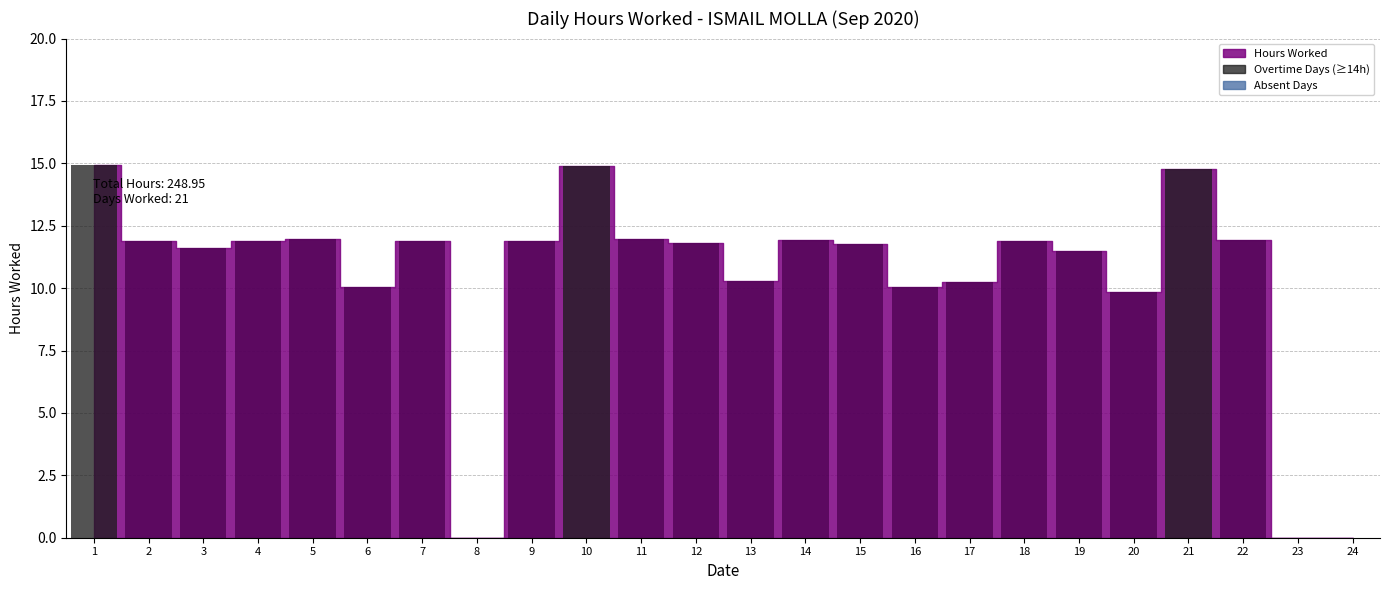

True or false: the data shows 12.0 at 11.

True